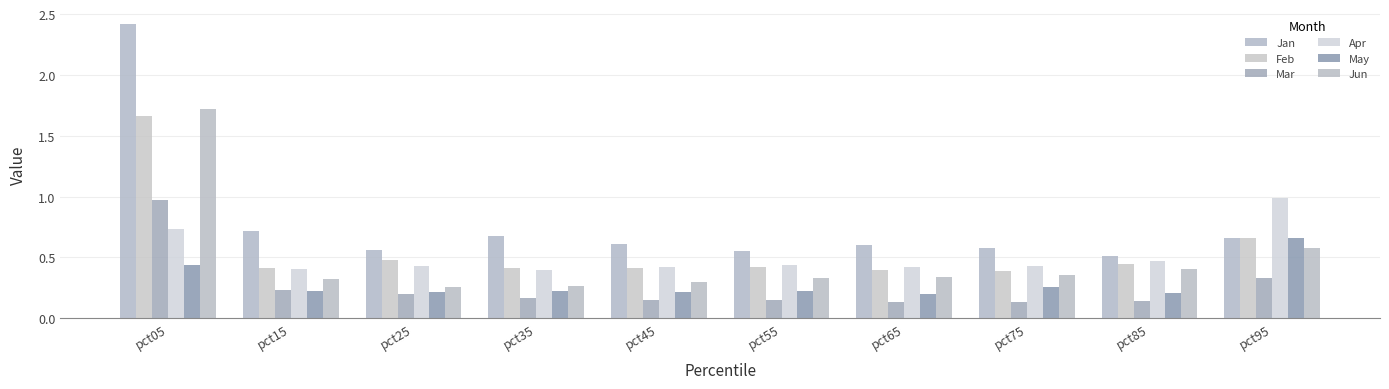

Which series has the largest total across all categories?

Jan